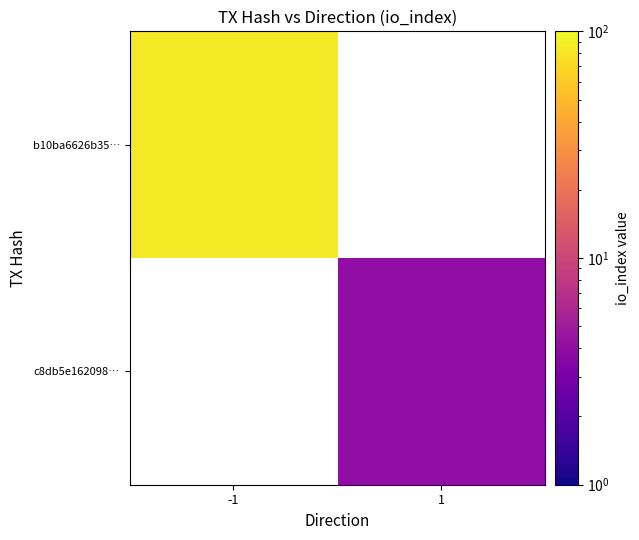

At how many categories does at least one series exceed 58?

1